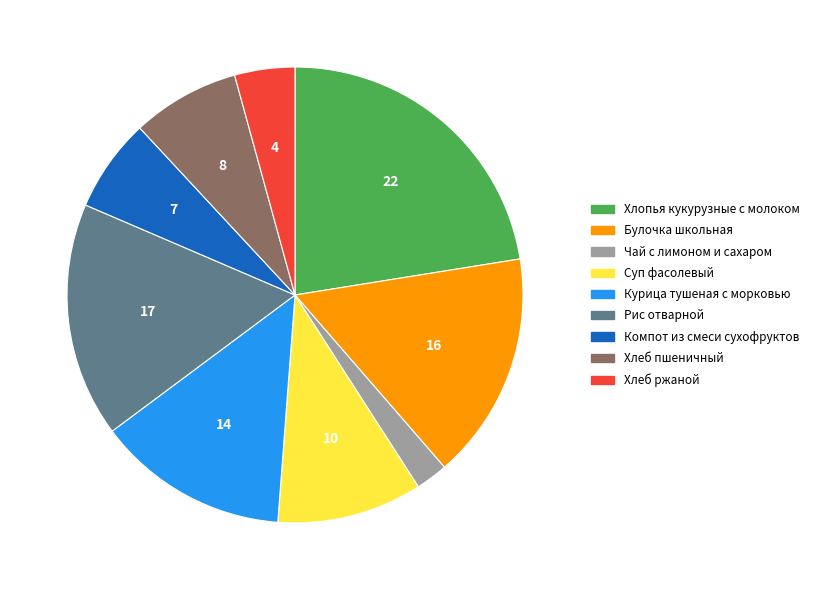

The Чай с лимоном и сахаром slice represents 2% of the pie. True or false?

True